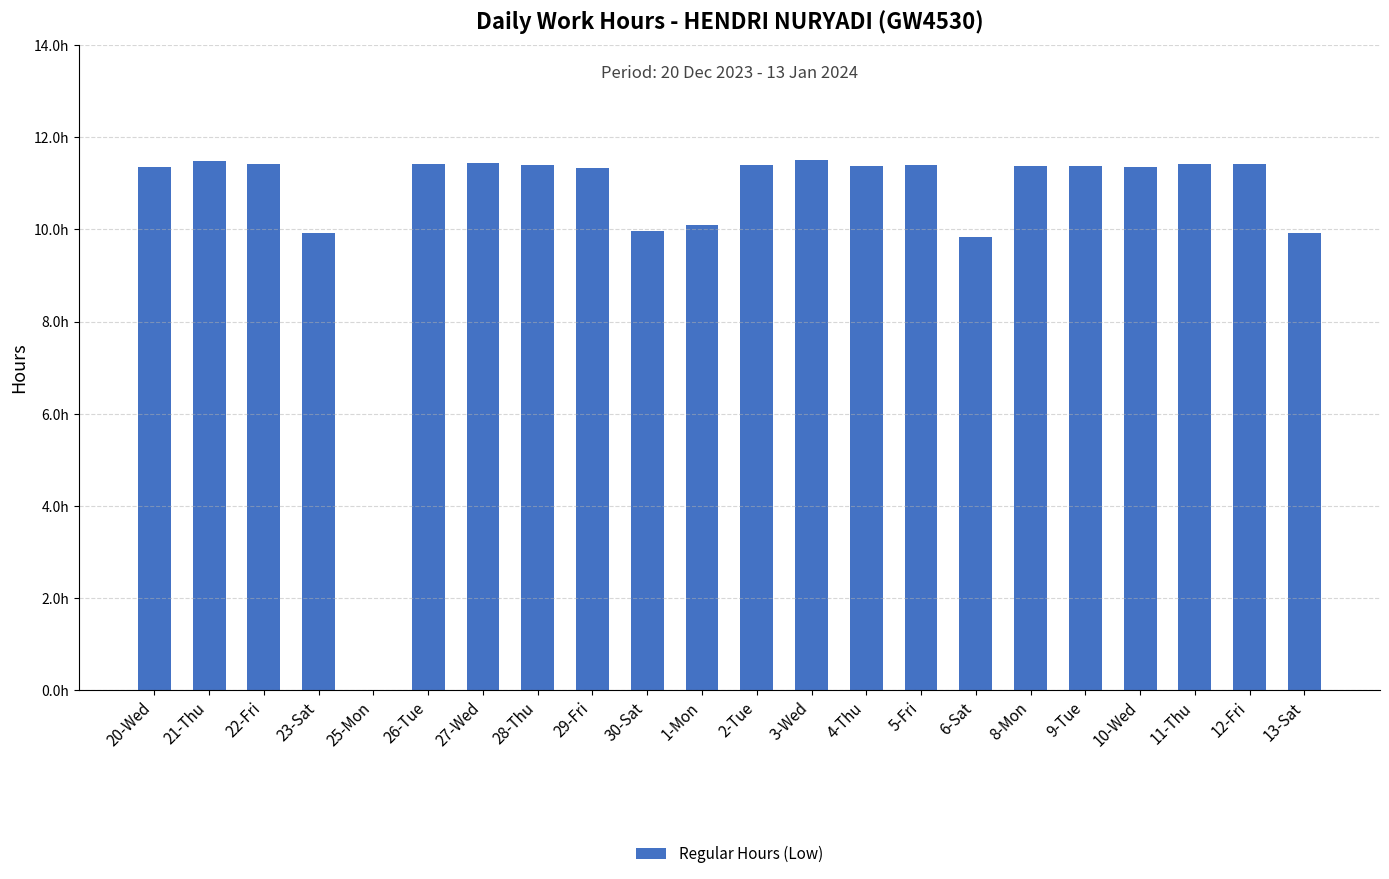

True or false: the data shows 11.3 at 20-Wed.

True